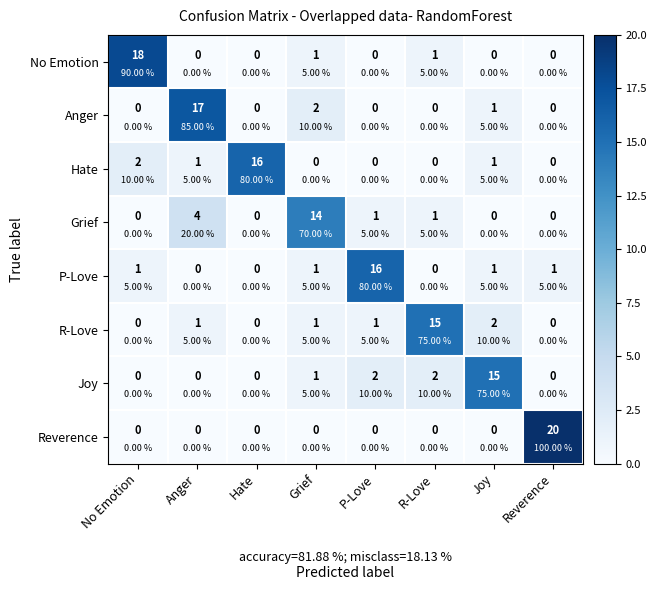

Rank the series by their maximum value, from highest to lowest.

Reverence, No Emotion, Anger, Hate, P-Love, R-Love, Joy, Grief